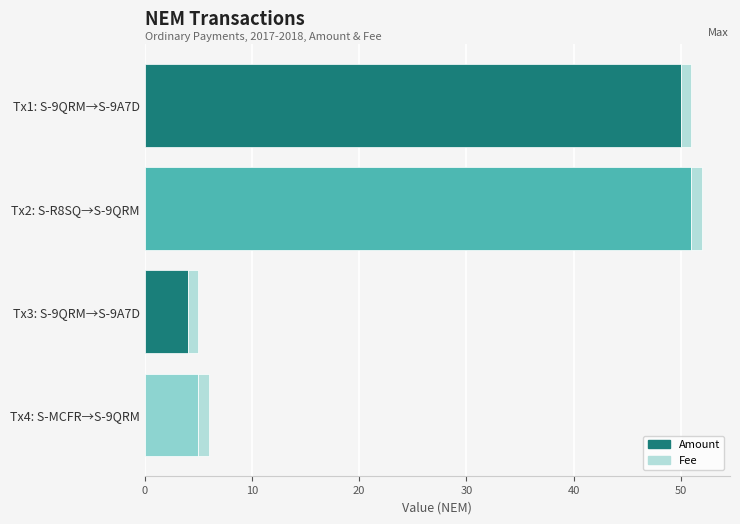

What is the difference between the maximum and minimum values in the Amount series?

47